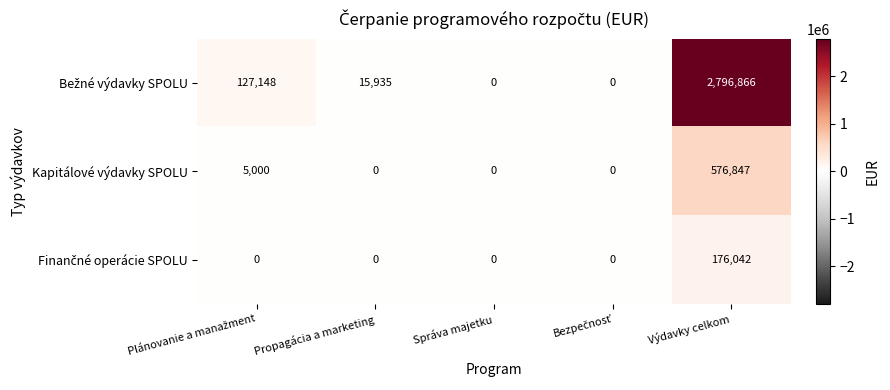

The Kapitálové výdavky SPOLU series shows 576847 at Výdavky celkom. True or false?

True